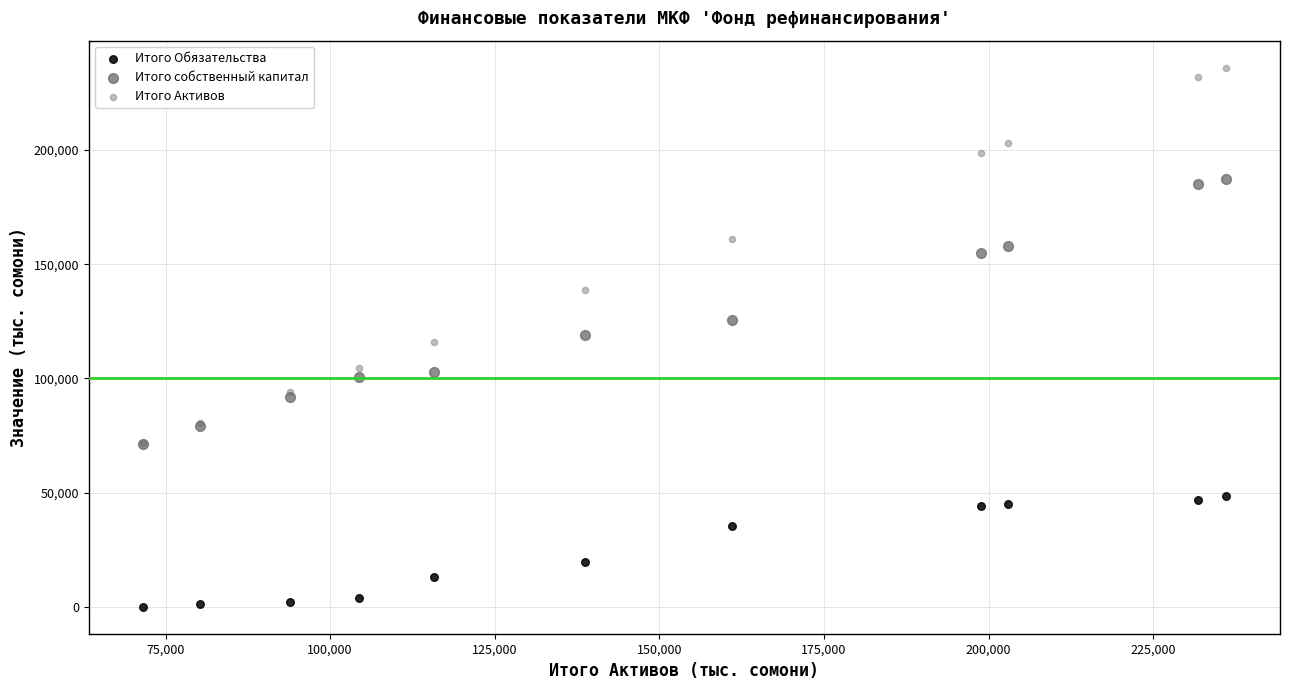

Which series contains the highest Y value?

Итого Активов